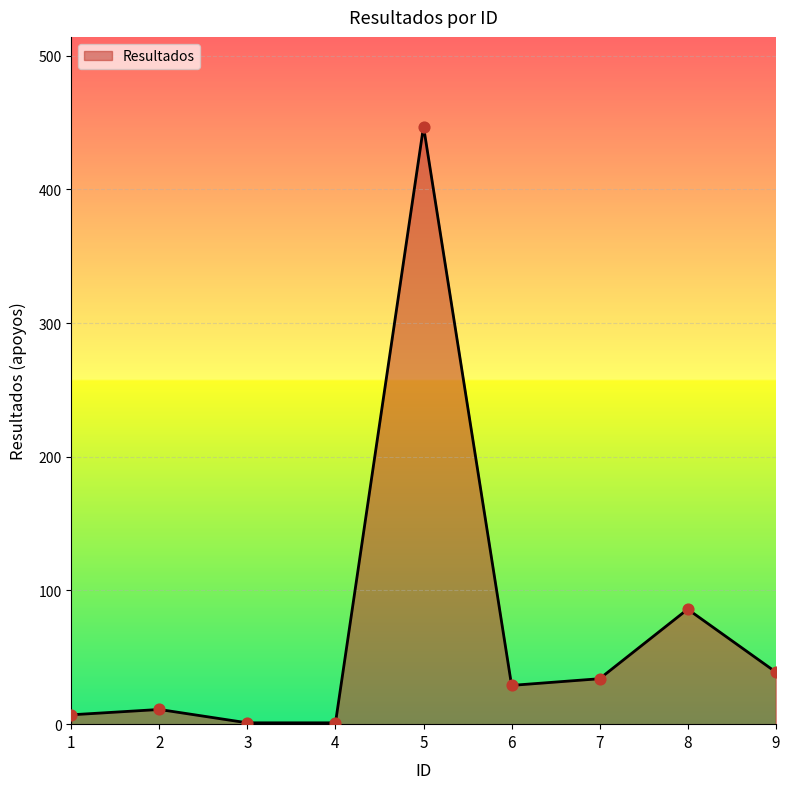

Which has a higher value, 2 or 6?

6